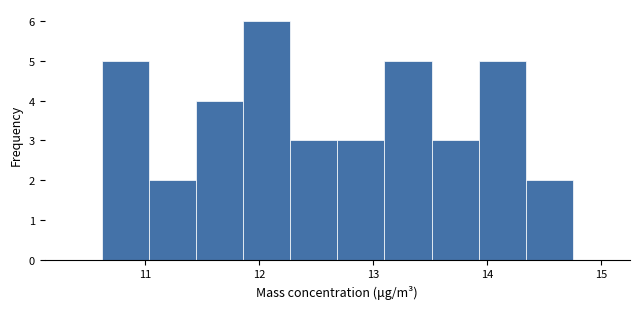

Reading left to right, list every bar in this chart as the range it spans on the x-axis followed by its height. Neither the bar edges nor the heights are printed on the chart, so give them approximately, as read against the axes.

10.6 to 11.0: 5
11.0 to 11.4: 2
11.4 to 11.9: 4
11.9 to 12.3: 6
12.3 to 12.7: 3
12.7 to 13.1: 3
13.1 to 13.5: 5
13.5 to 13.9: 3
13.9 to 14.3: 5
14.3 to 14.8: 2